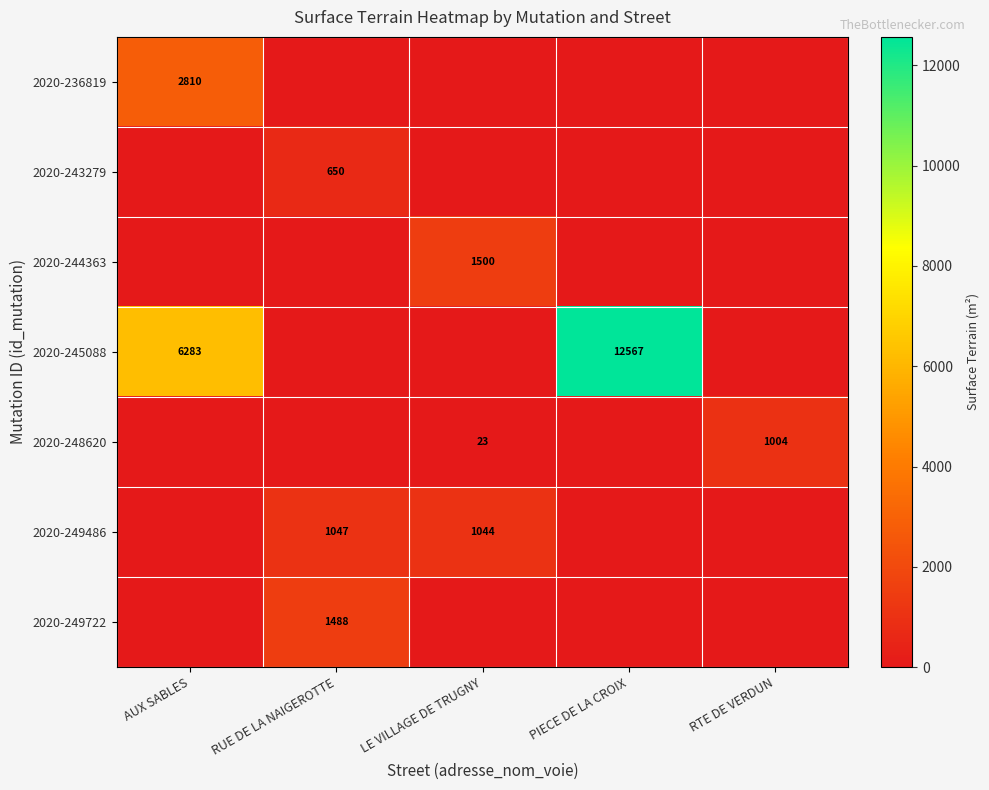

True or false: 2020-244363 has a value of 682 at LE VILLAGE DE TRUGNY.

False